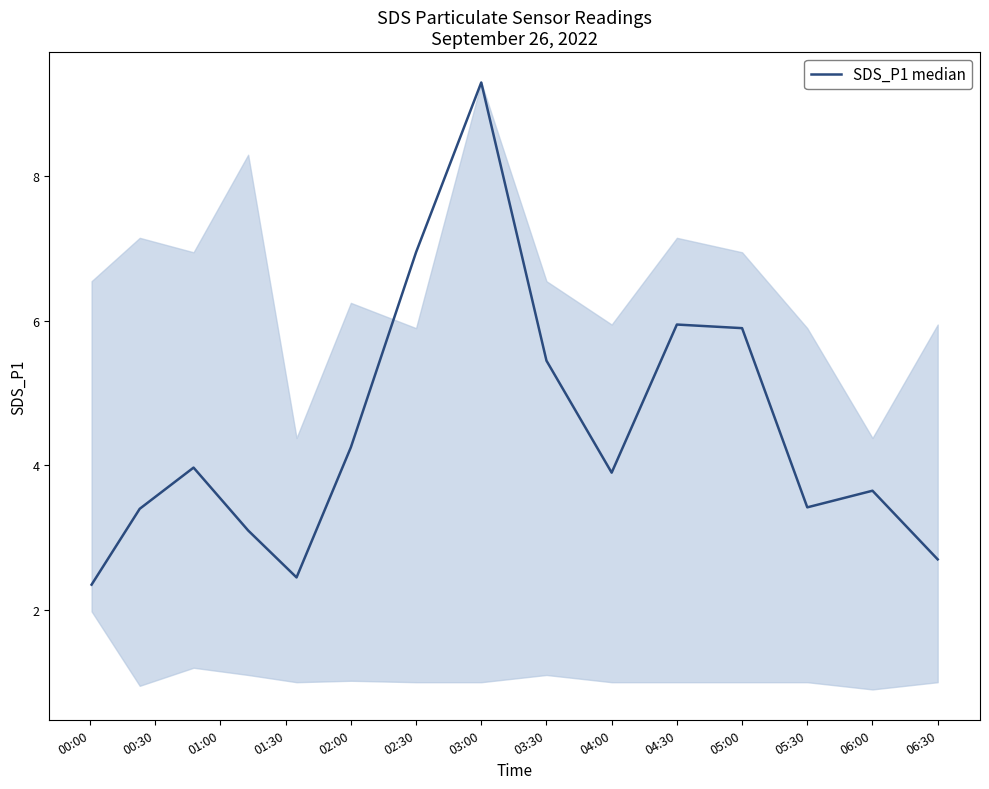

How many distinct data groups are displayed?

1